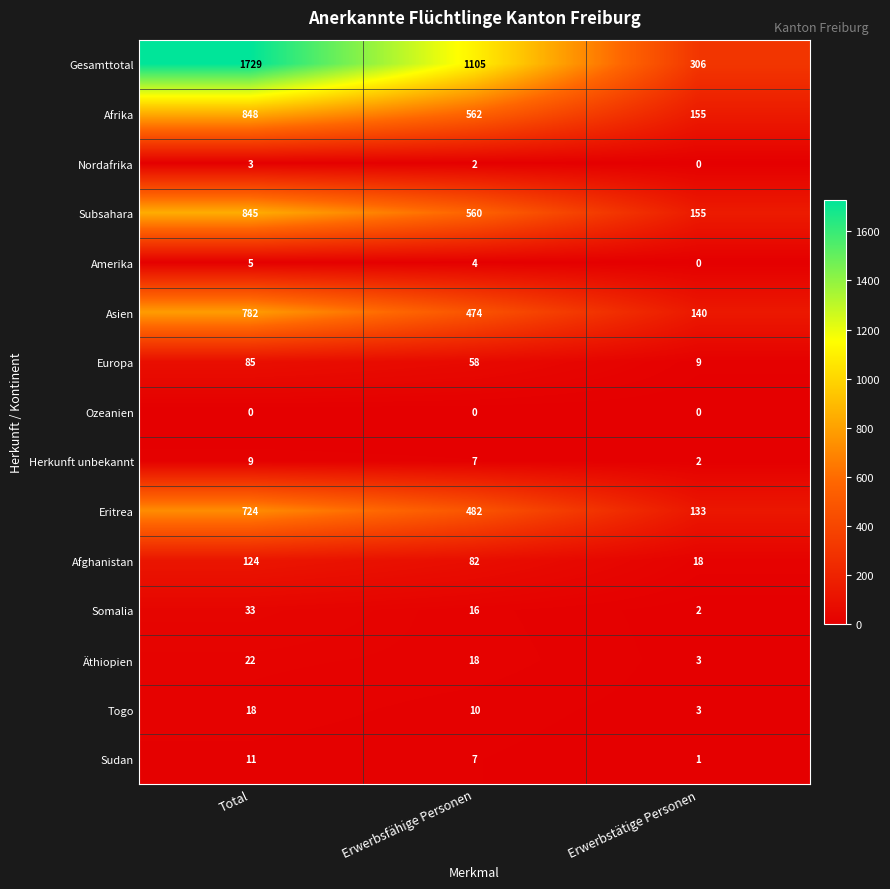

Which series has the widest spread of values?

Gesamttotal